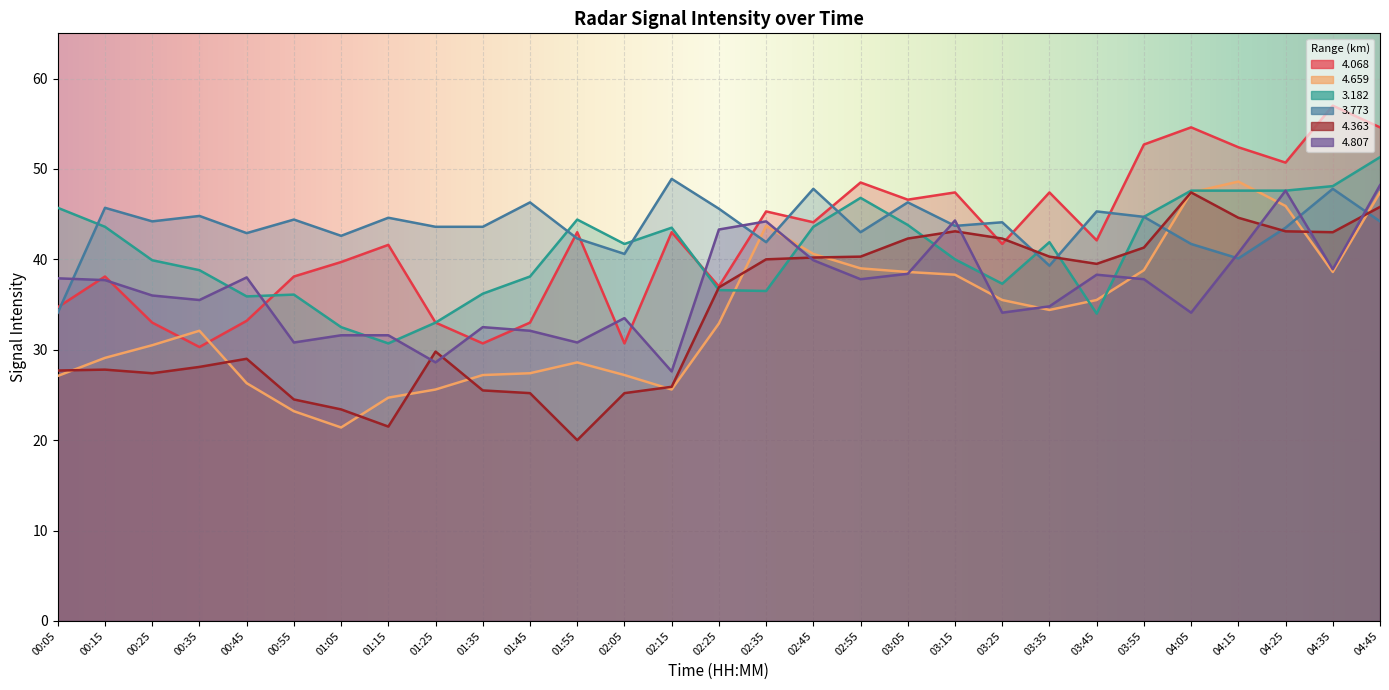

Which series ends up on top after the final intersection of   4.068 and   3.773?

  4.068